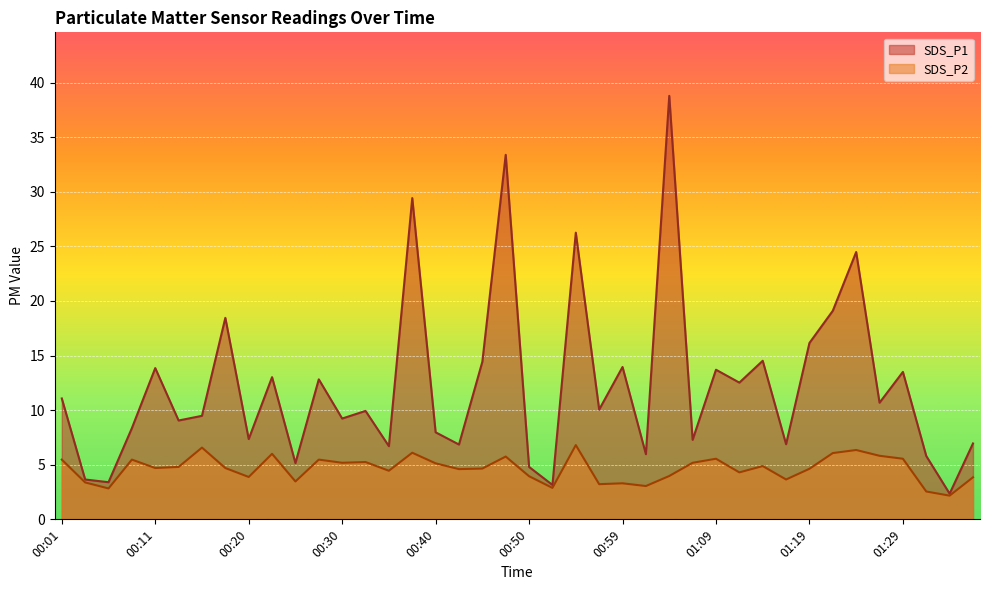

At which label does SDS_P1 first exceed 10?

00:01